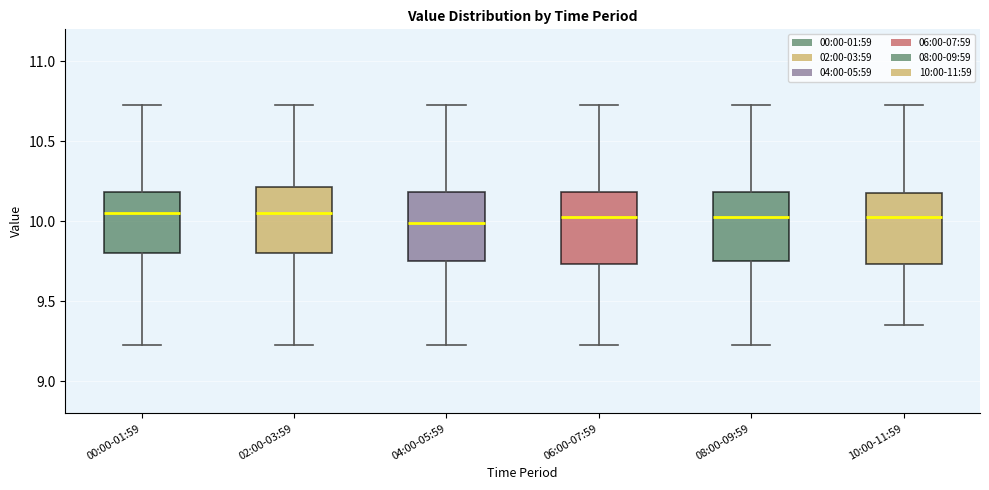

Where does the median line of the box for 06:00-07:59 sit on the y-axis? The values are not printed on the chart, so give them approximately, as read against the axis.

10.05